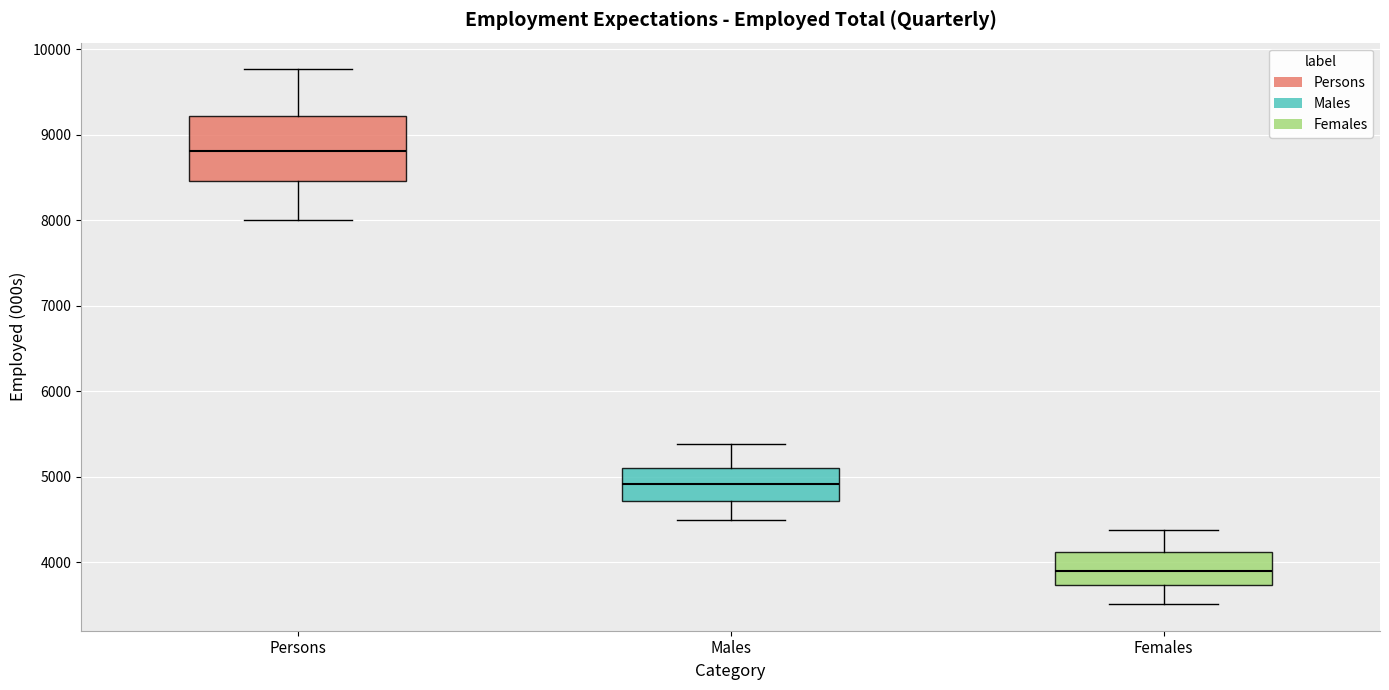

Which box is the tallest, from its lower edge to its upper edge?

Persons